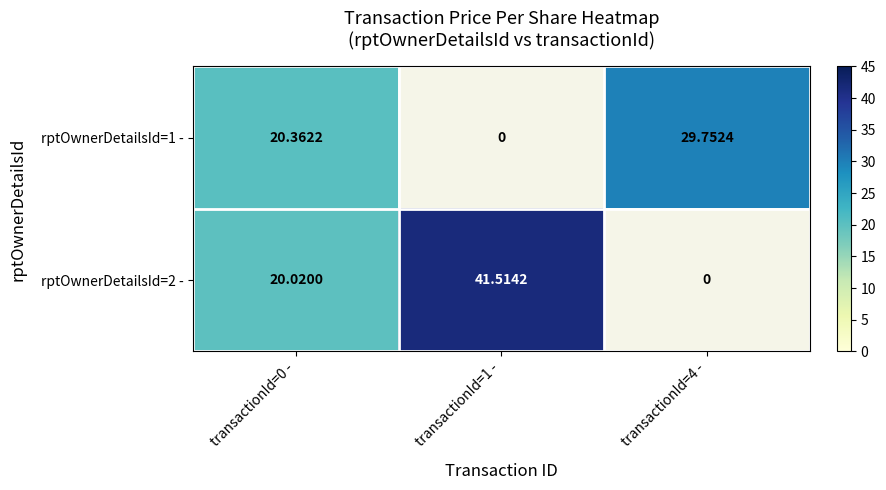

What is the total value across all series at transactionId=4 -?

29.8